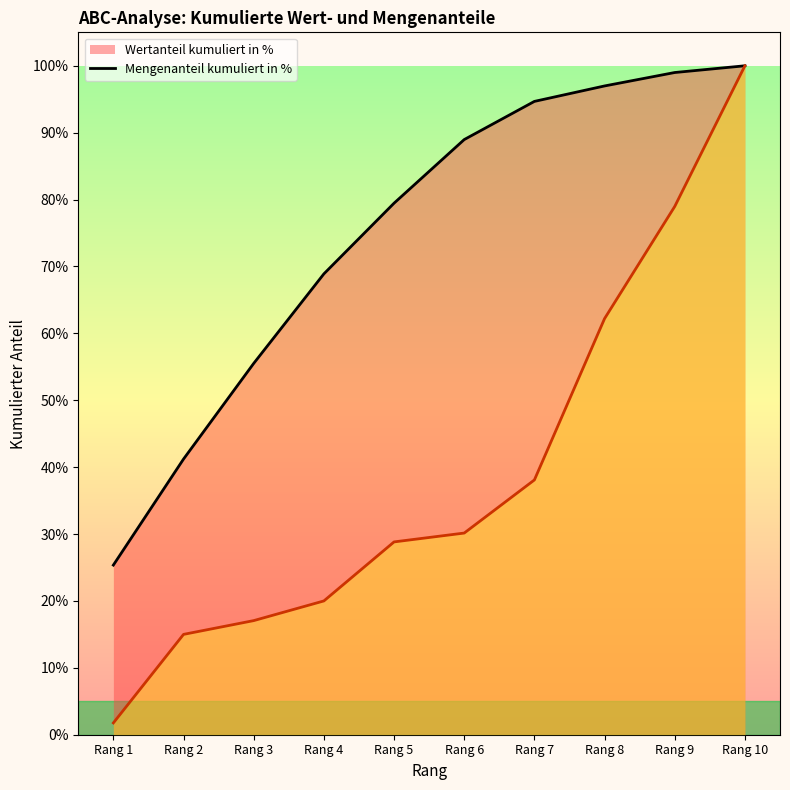

True or false: Wertanteil kumuliert in % (Linie) and Mengenanteil kumuliert in % (Linie) cross at least once.

False